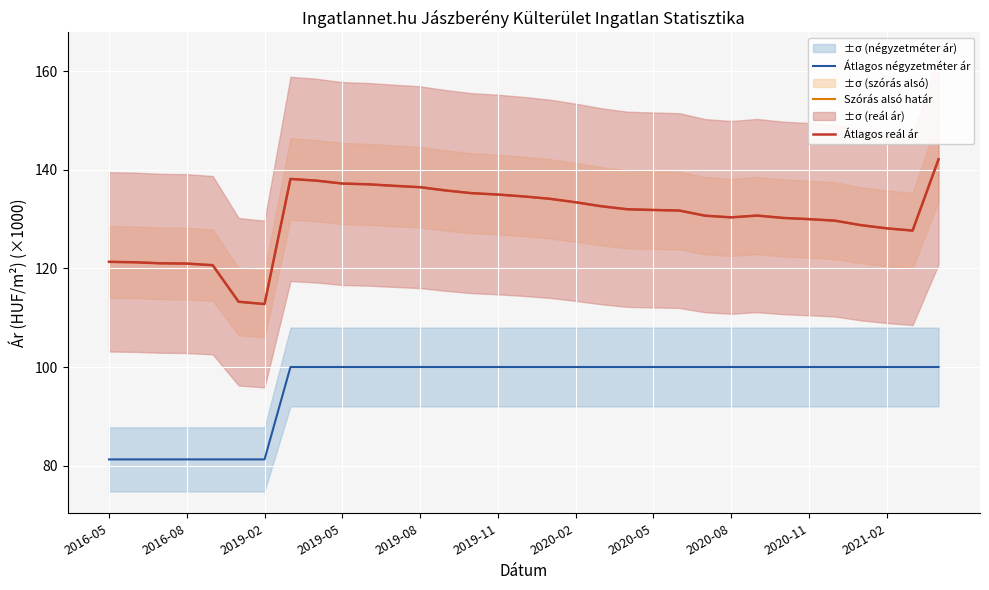

Is this an area chart (filled region under the line)?

No